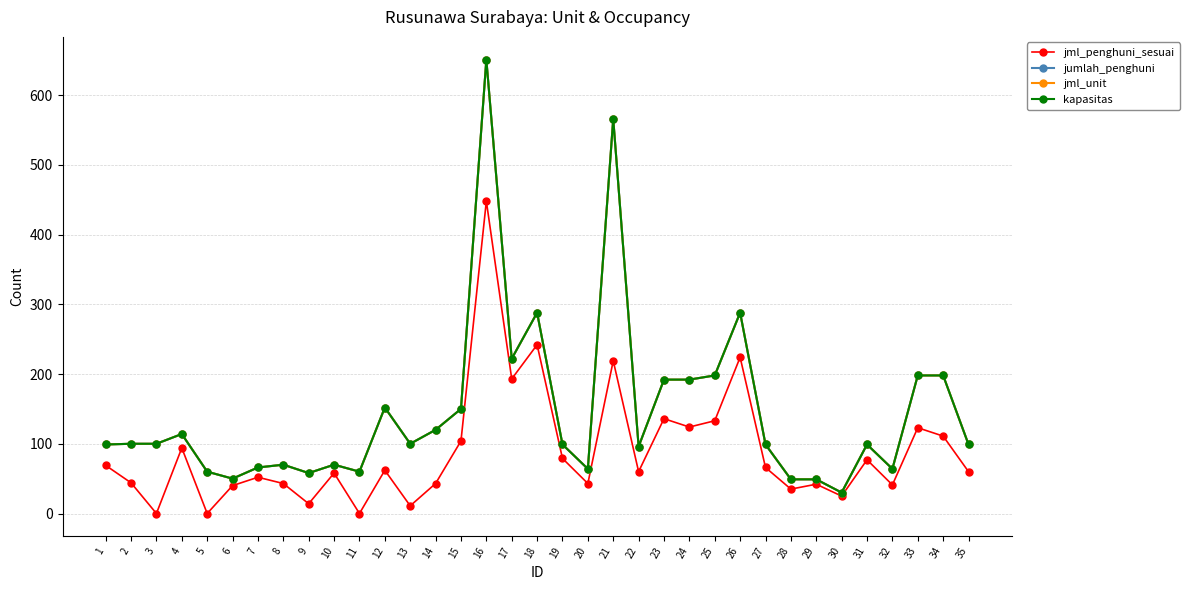

Does the chart have visible grid lines?

Yes